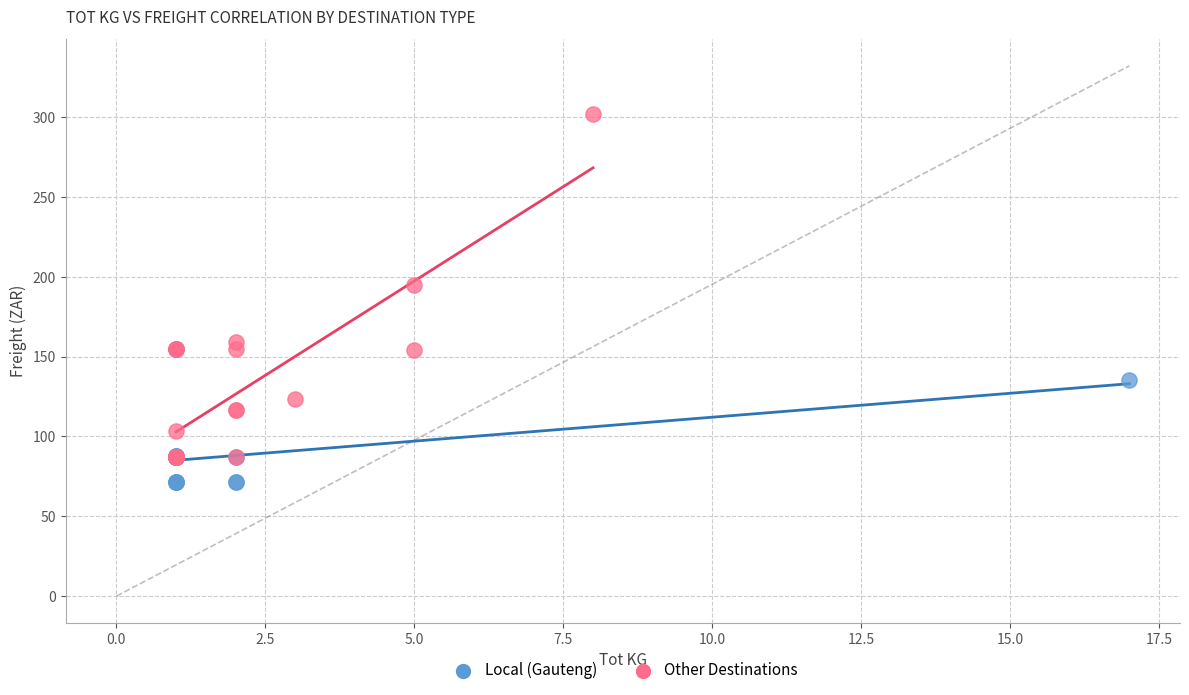

Which series reaches the maximum Y coordinate?

Other Destinations